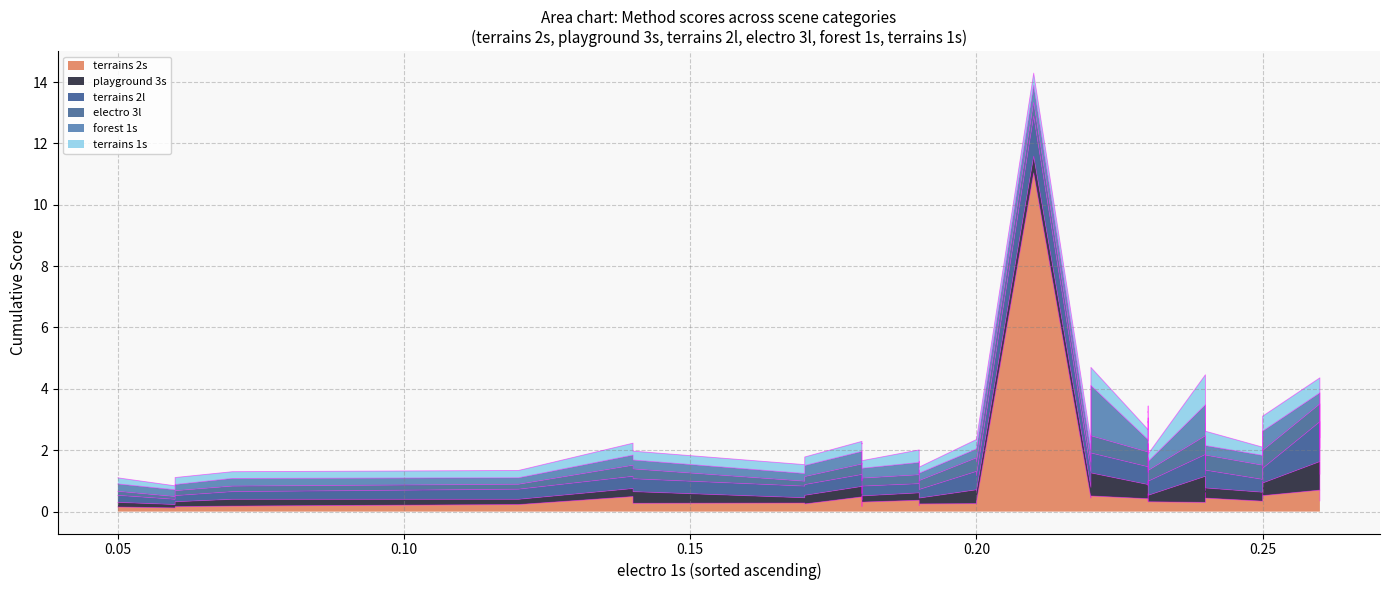

How many lines are shown in the chart?

6